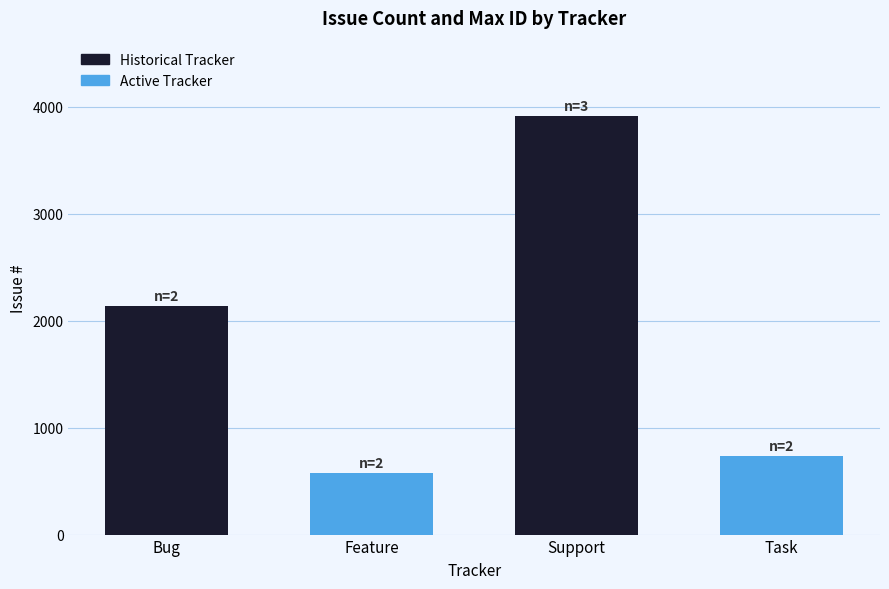

Does the chart contain any negative values?

No